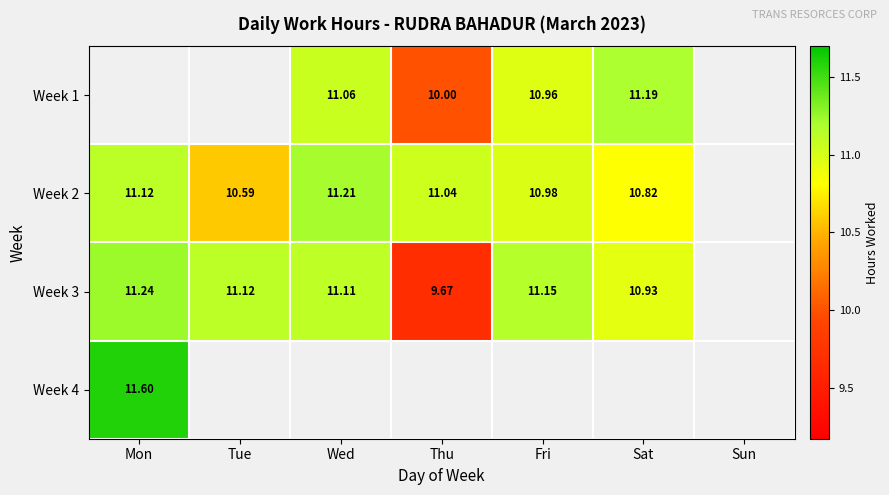

Rank the series by their maximum value, from lowest to highest.

Week 1, Week 2, Week 3, Week 4